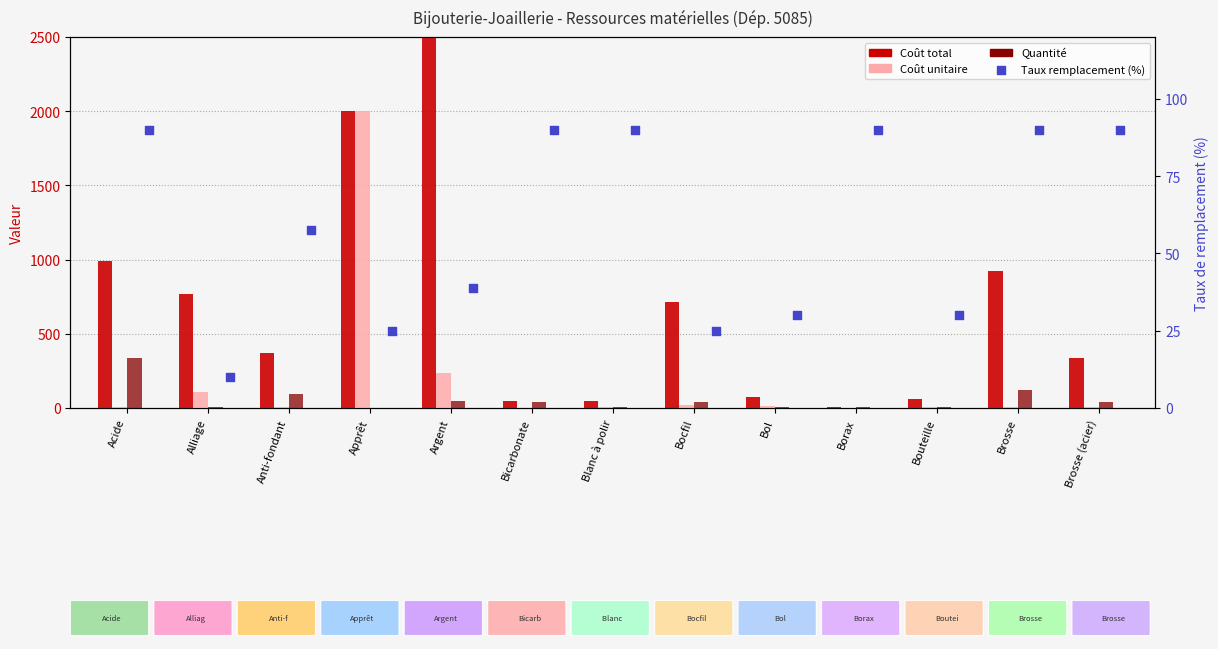

At which category is the sum across all series the highest?

Argent